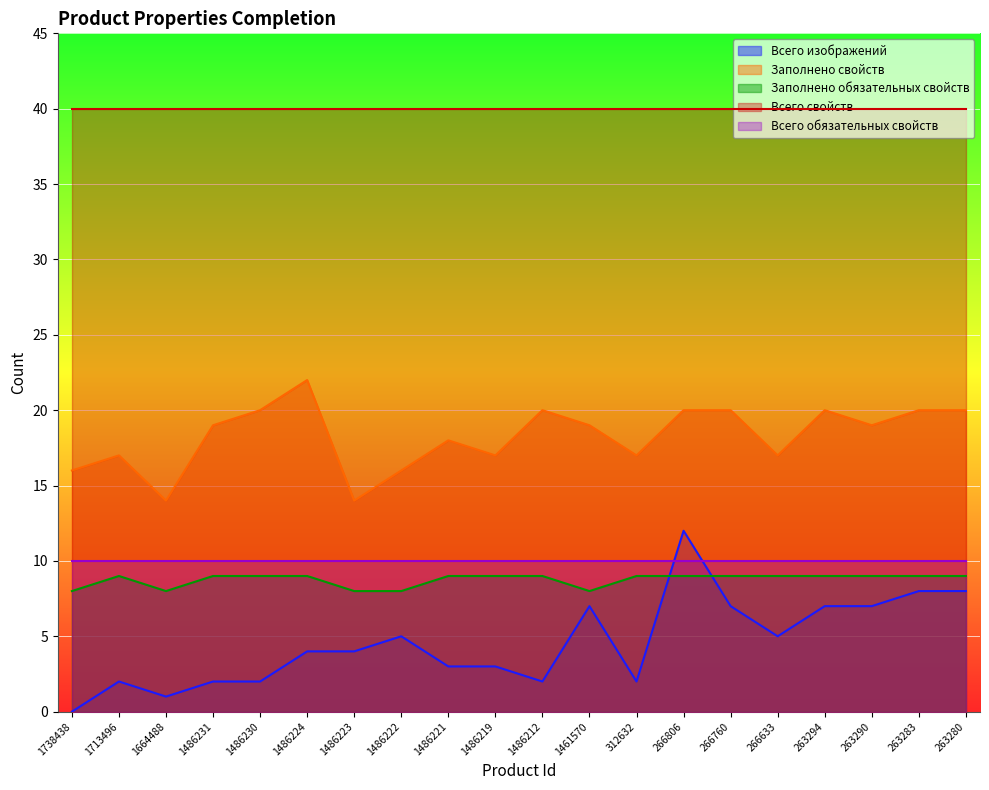

How many times do Всего изображений and Заполнено обязательных свойств cross each other?

2